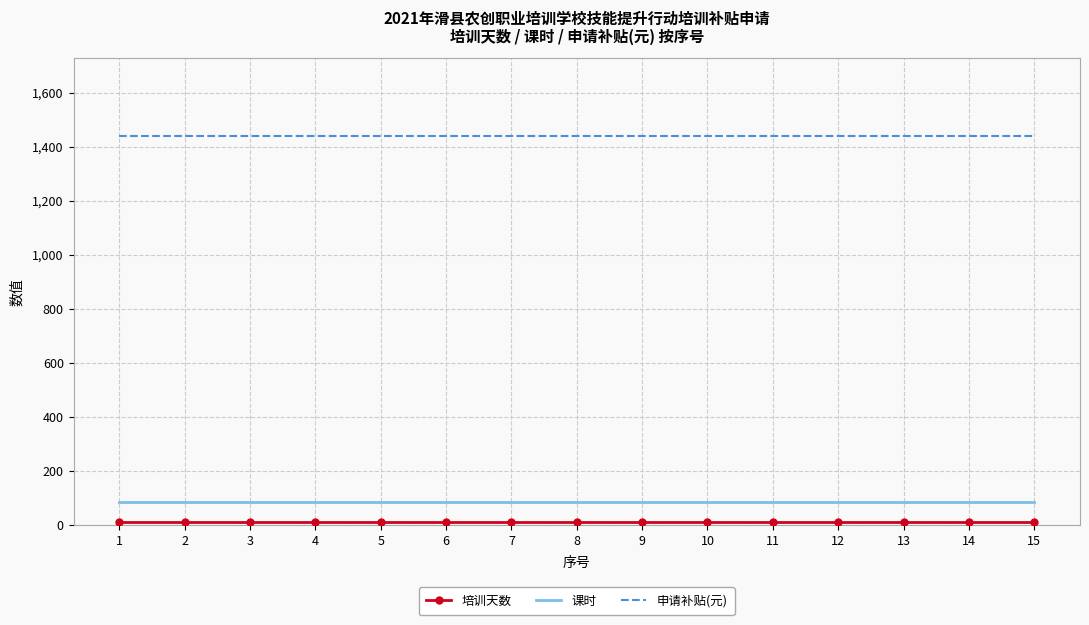

What is the highest value of the 申请补贴(元) series?

1440